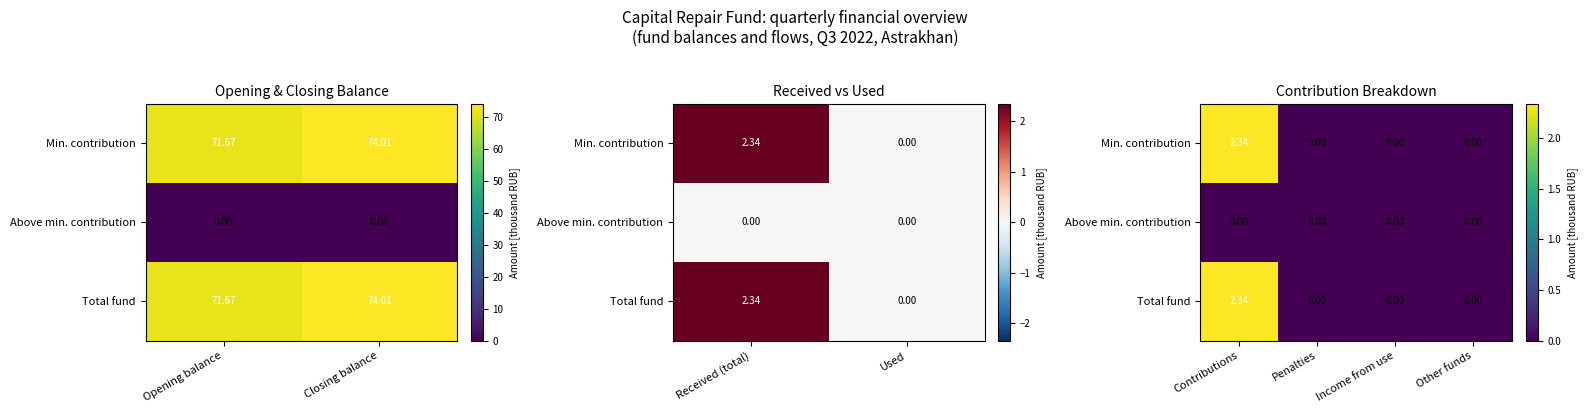

What is the difference between the Total fund values at Contributions and Other funds?

2.3